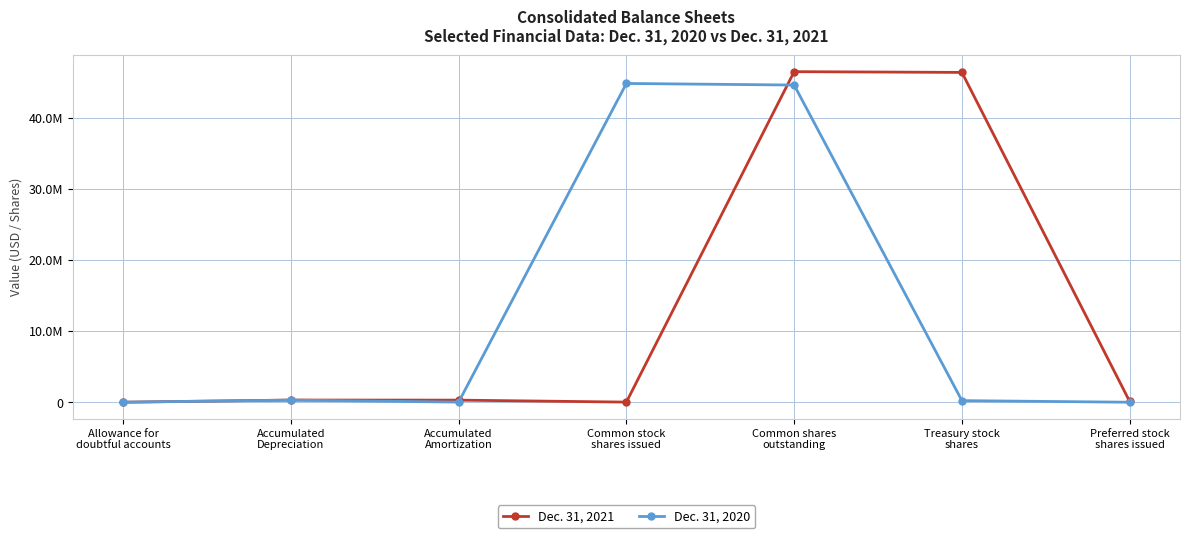

Which series has the largest total across all categories?

Dec. 31, 2021